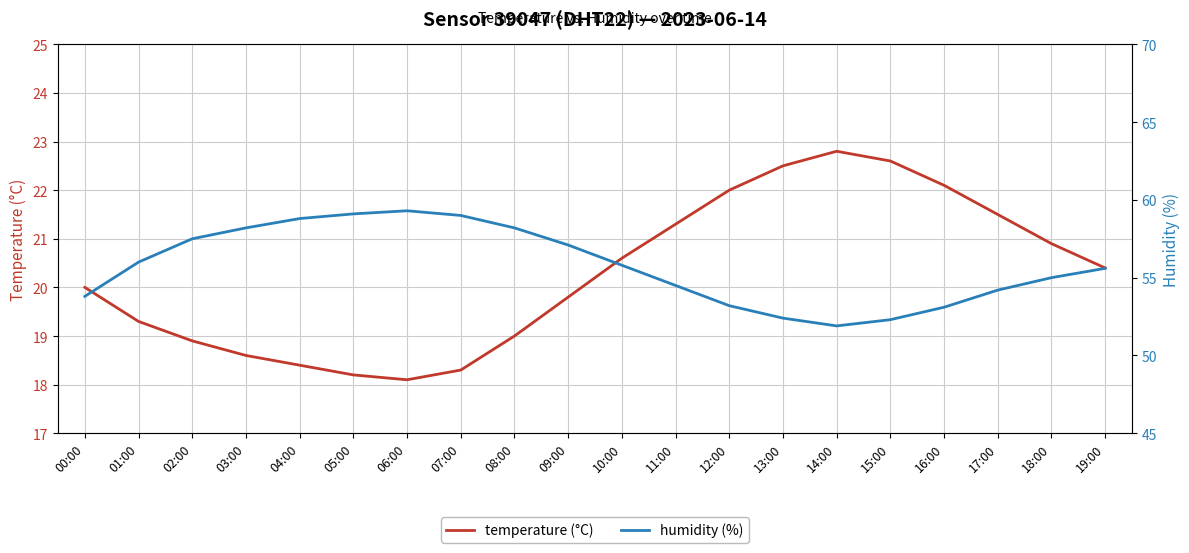

What is the sum of all humidity (%) values?

1115.0